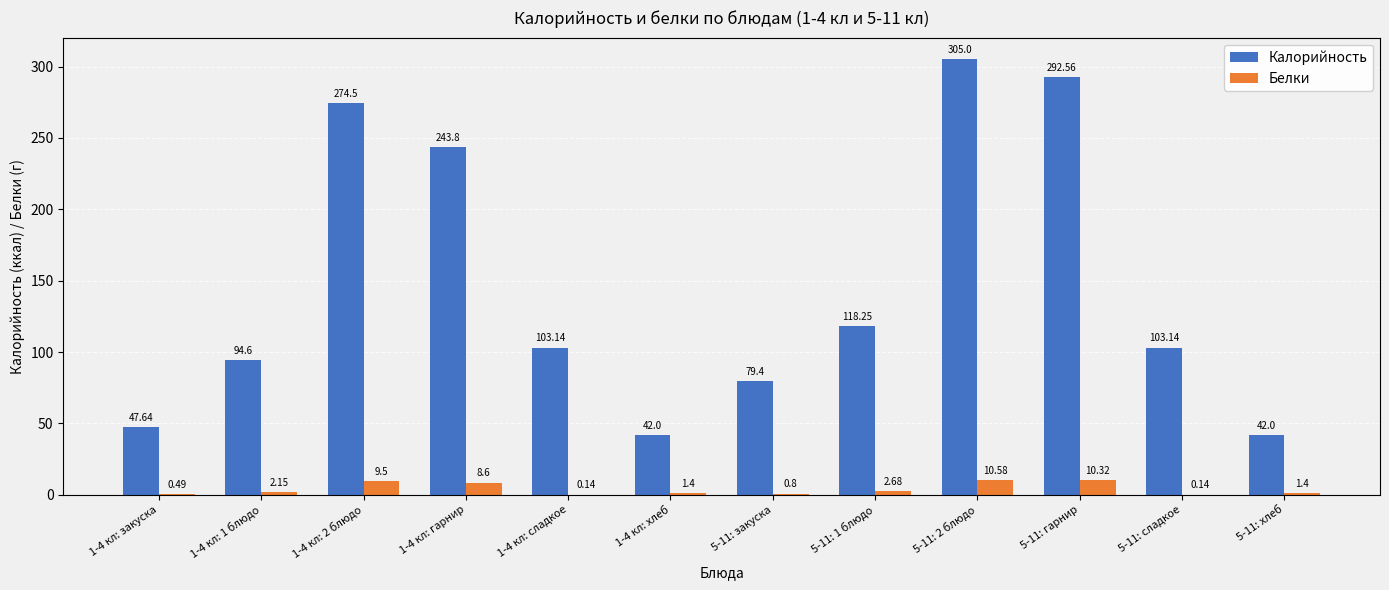

What value does the Калорийность series have at 5-11: 2 блюдо?

305.0